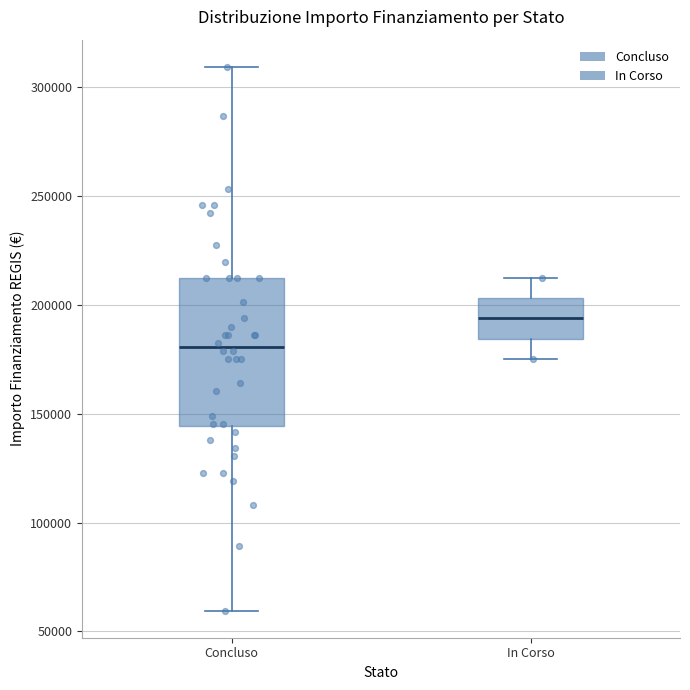

Which box is the tallest, from its lower edge to its upper edge?

Concluso